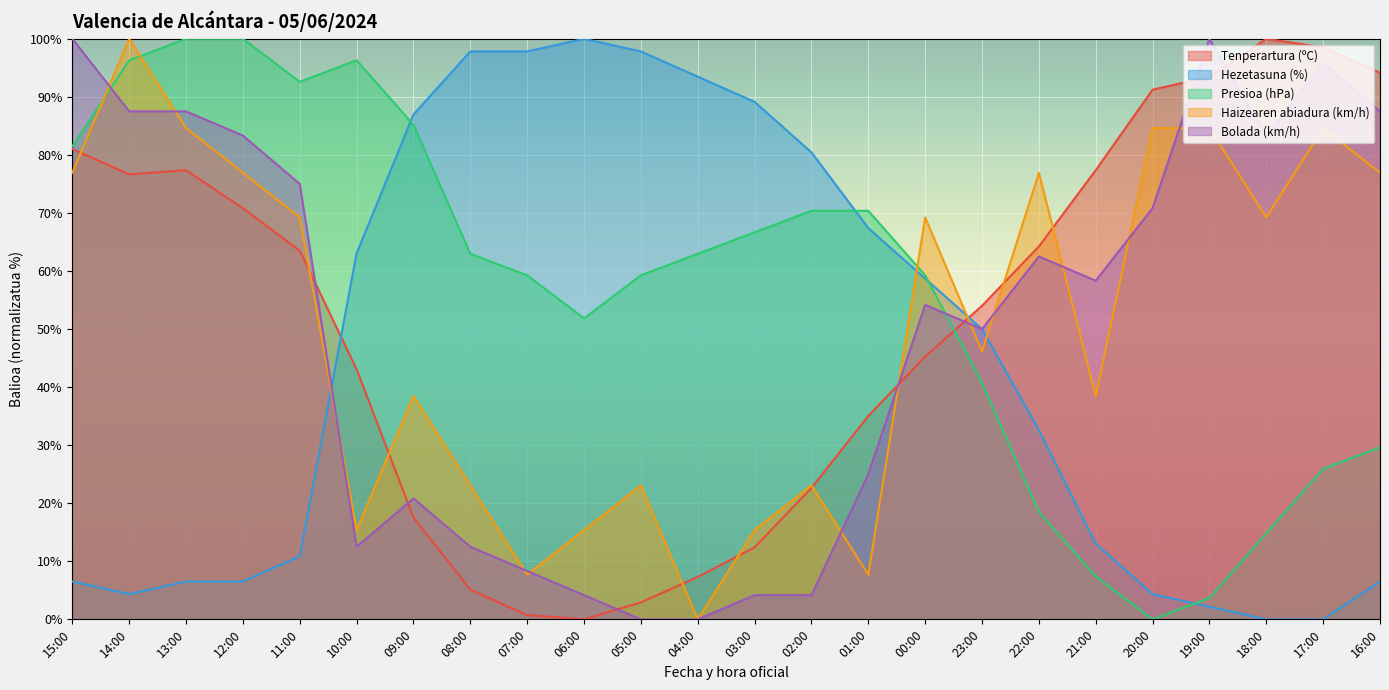

At 06:00, list the series in order from largest to smallest.

Hezetasuna (%), Presioa (hPa), Haizearen abiadura (km/h), Bolada (km/h), Tenperartura (ºC)